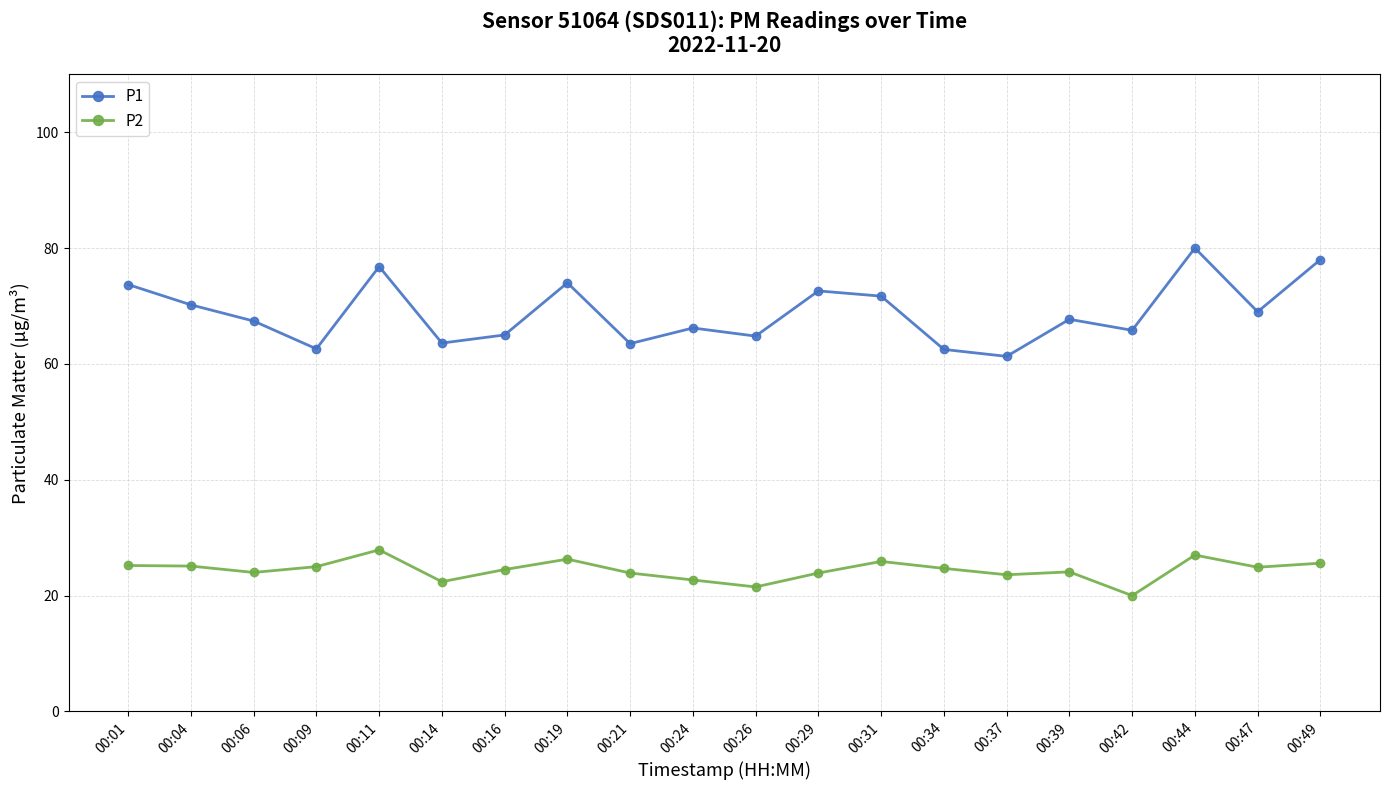

At which category is the sum across all series the highest?

00:44